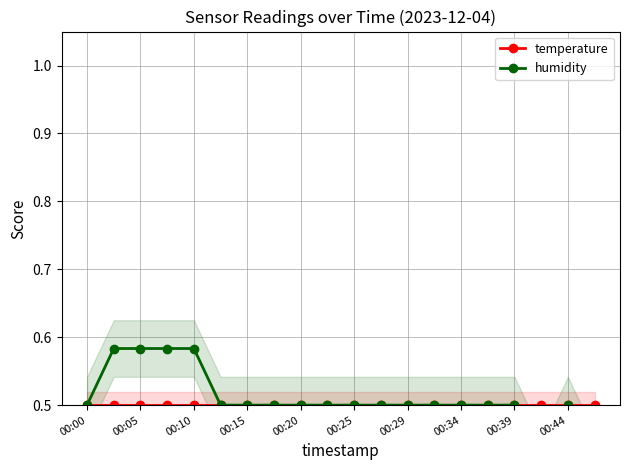

Where is the first local minimum for humidity?

17